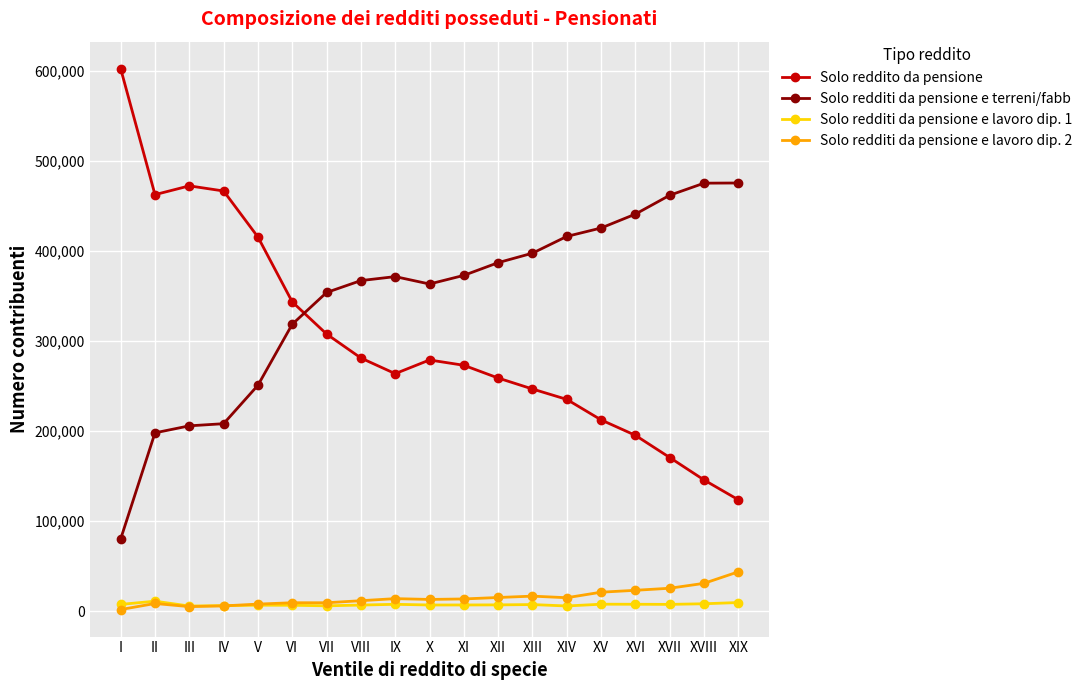

List the series in order of their peak value, highest first.

Solo reddito da pensione, Solo redditi da pensione e terreni/fabb, Solo redditi da pensione e lavoro dip. 2, Solo redditi da pensione e lavoro dip. 1